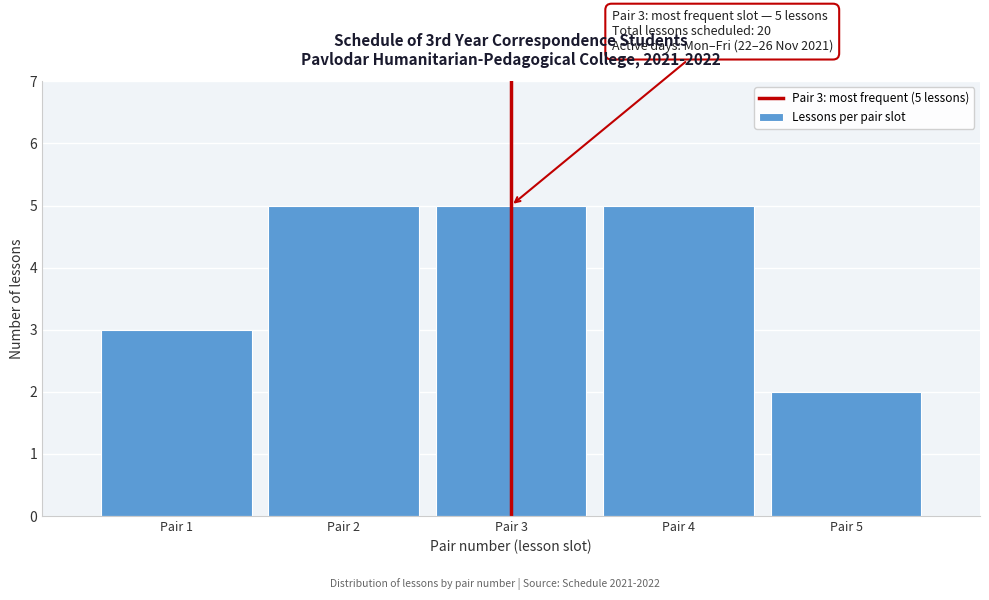

Reading left to right, transcribe all the data shown in this chart.

3	5	5	5	2